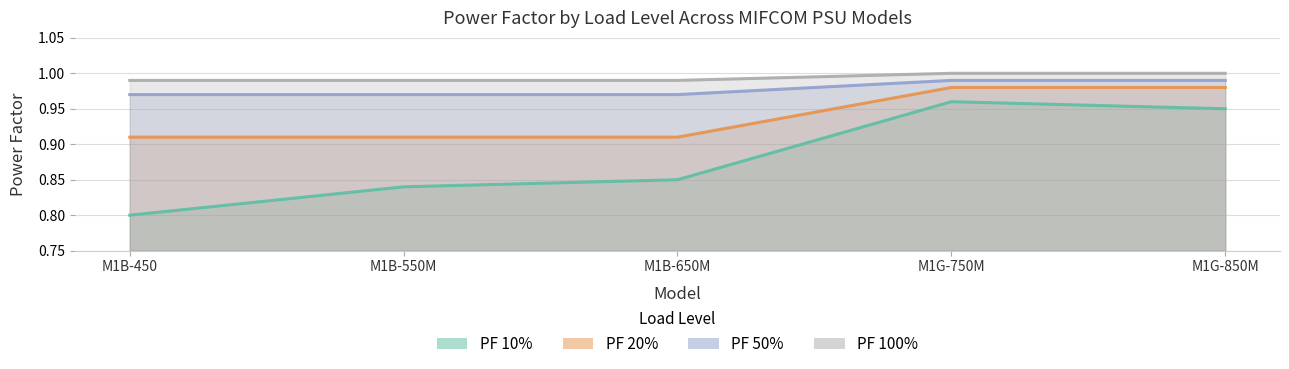

True or false: PF 10% has more than 2 points higher than both neighbors.

False